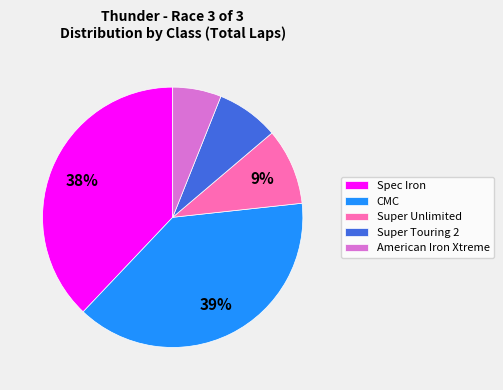

What is the smallest slice in the pie chart?

American Iron Xtreme